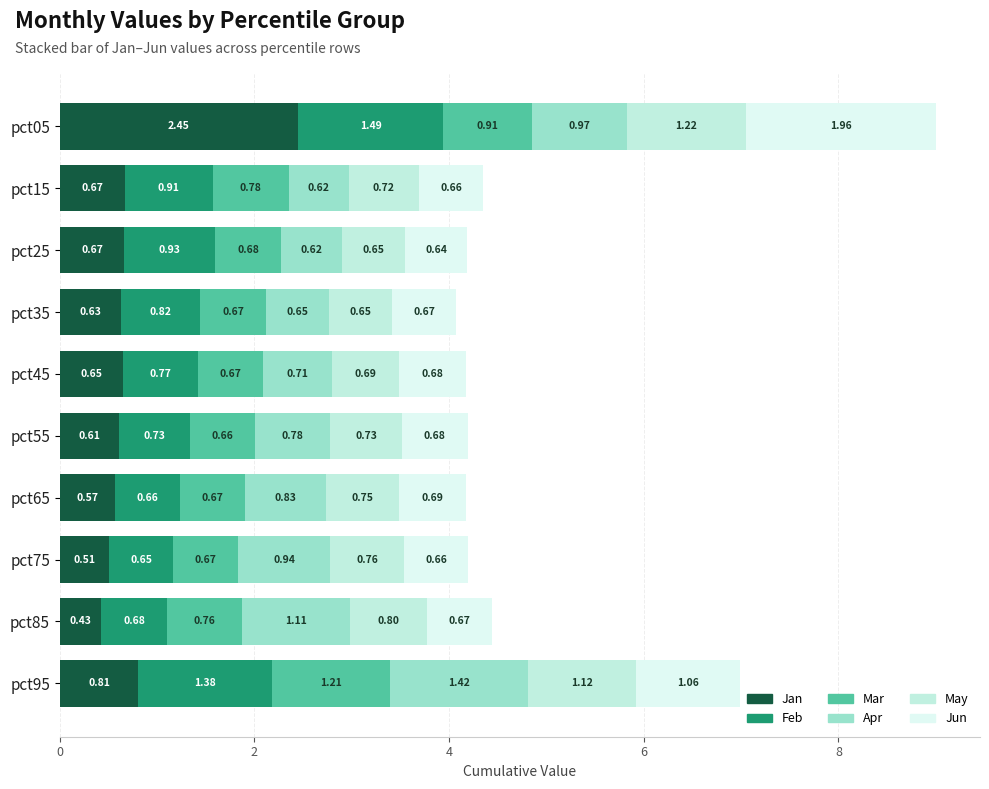

Between pct65 and pct35, which is larger?

pct35